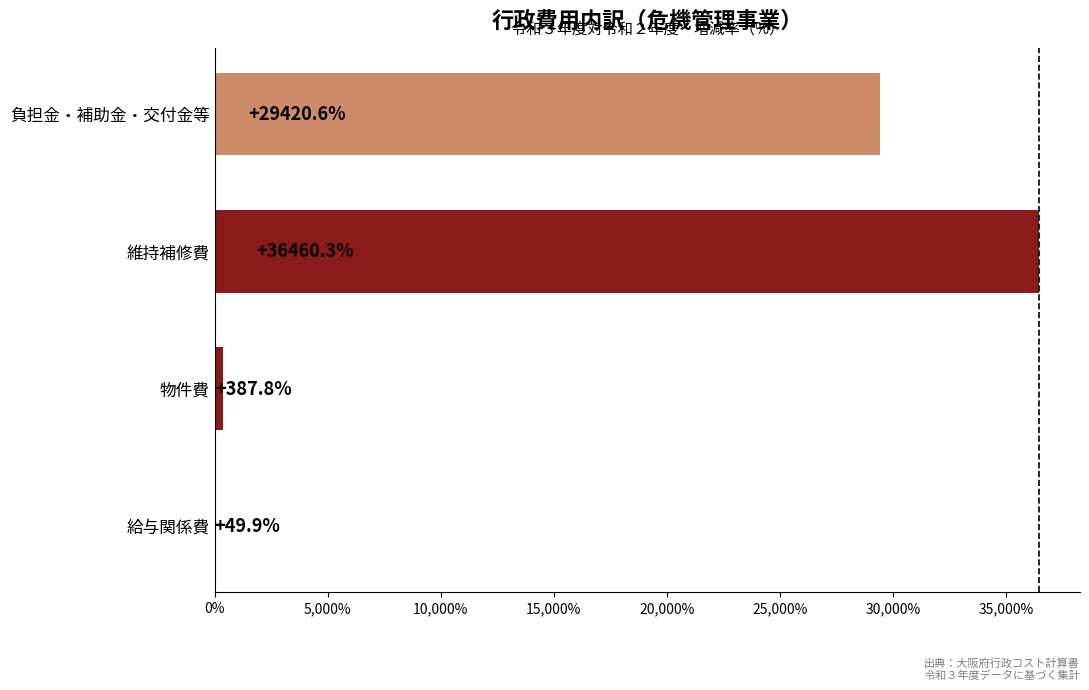

True or false: the data shows 49.9 at 給与関係費.

True